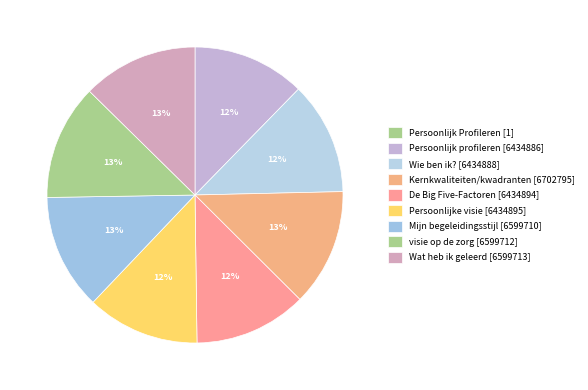

How many slices are in this pie chart?

9